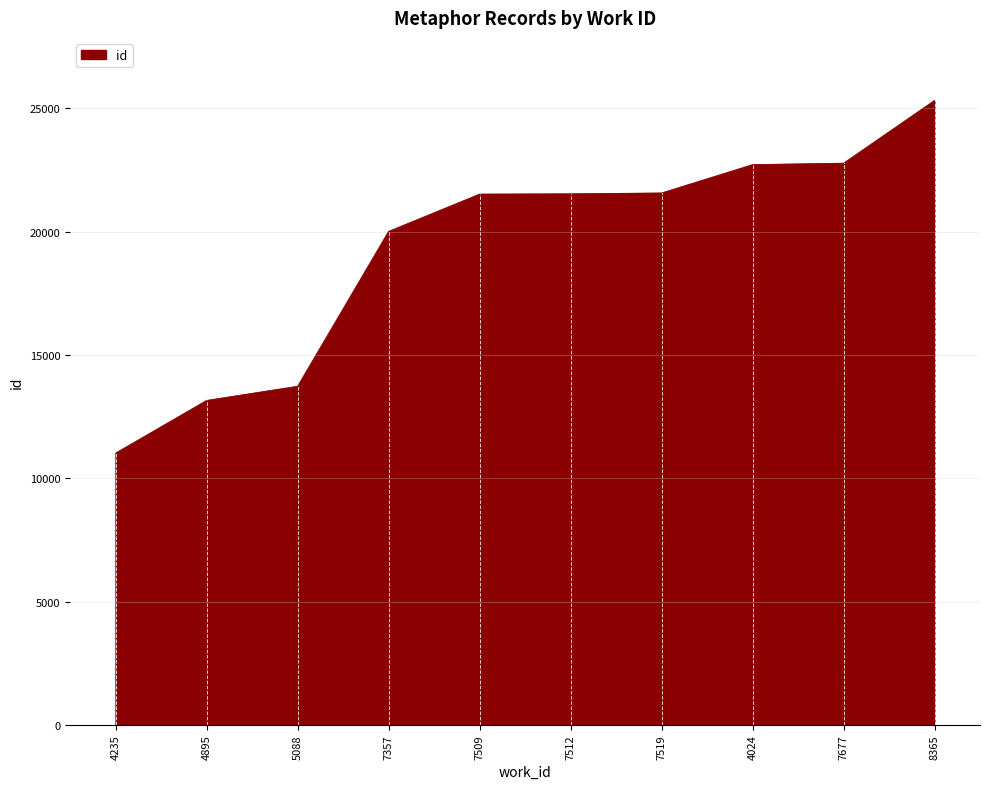

True or false: the data shows 12911 at 7677.

False